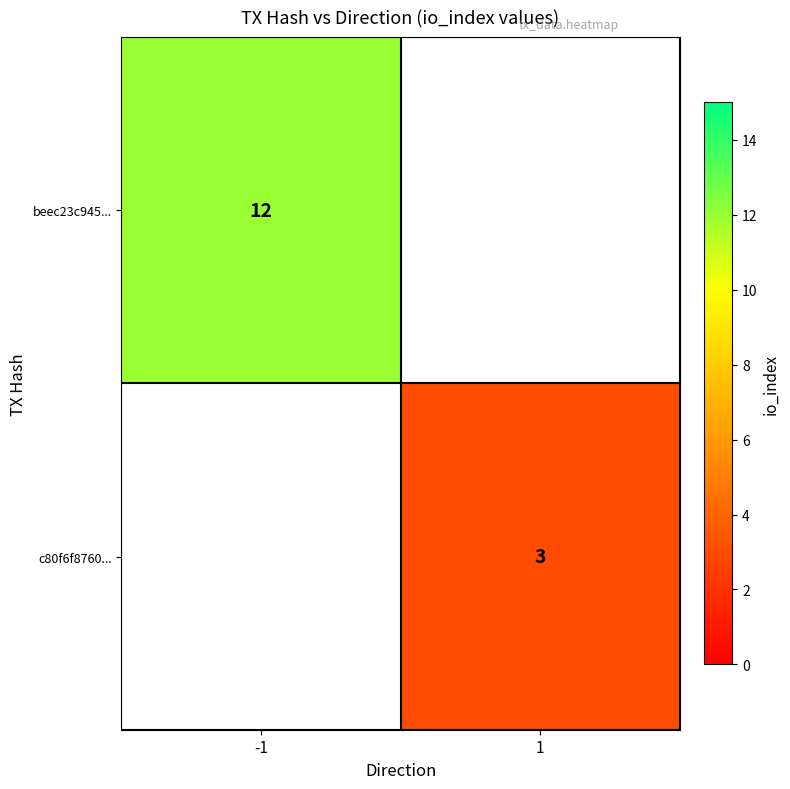

Which category has the highest value across all series?

-1